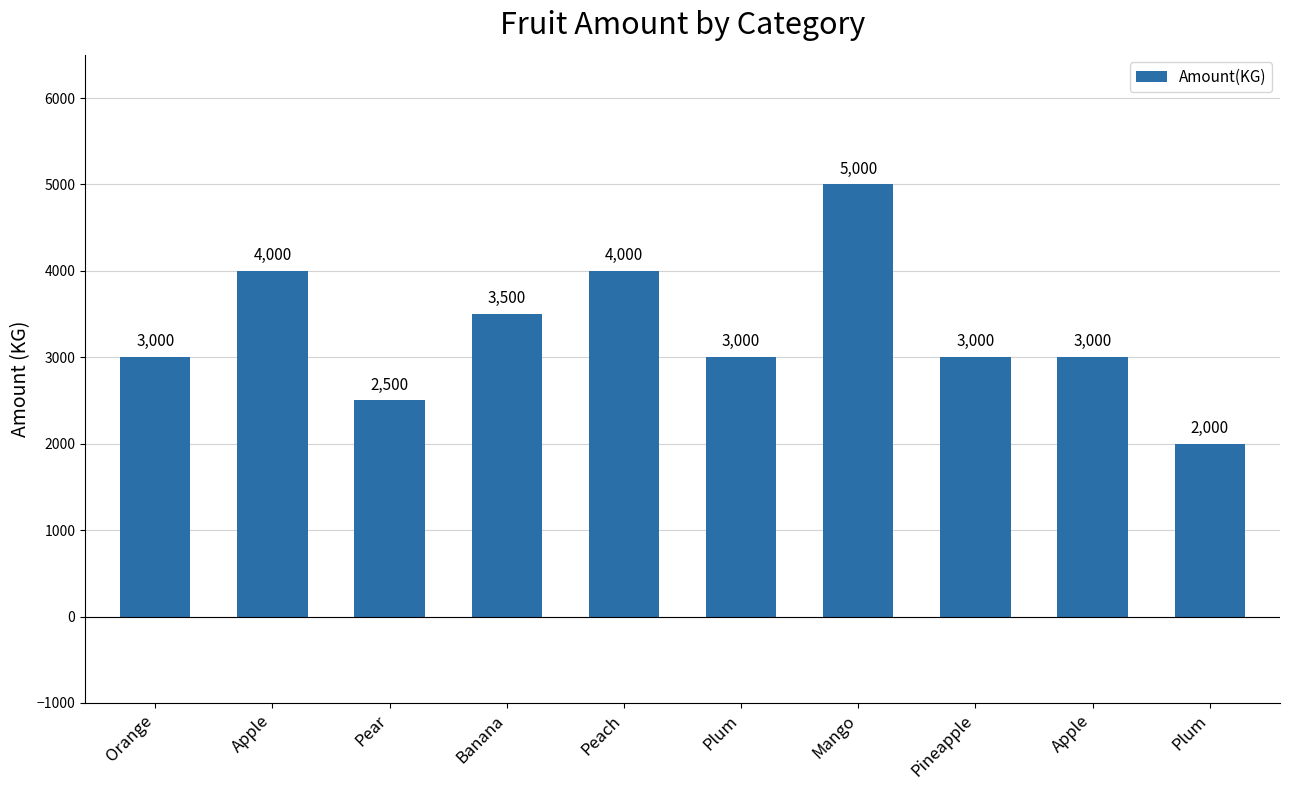

Count the number of data series in this chart.

1